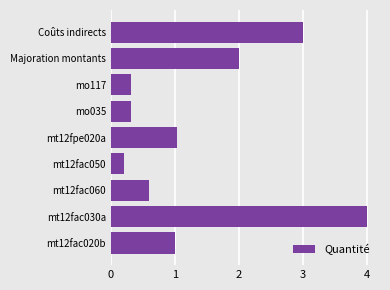

How many values are below 1?

4